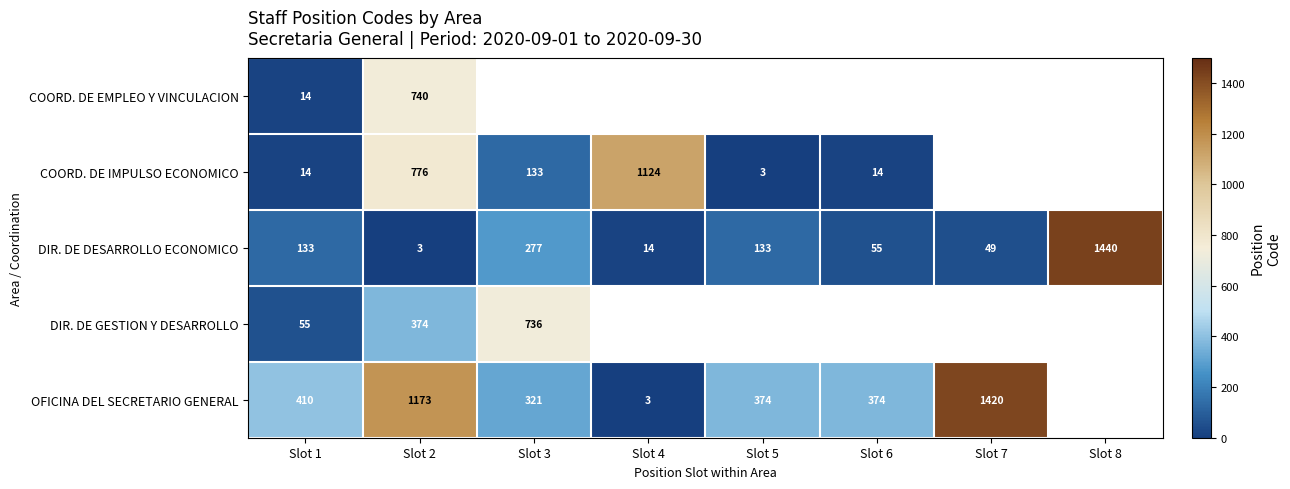

At which label is DIR. DE DESARROLLO ECONOMICO closest to 721?

Slot 3